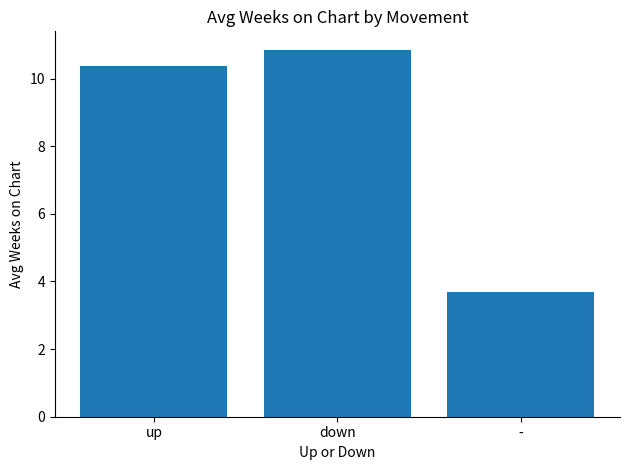

The value at - is 6.2. True or false?

False